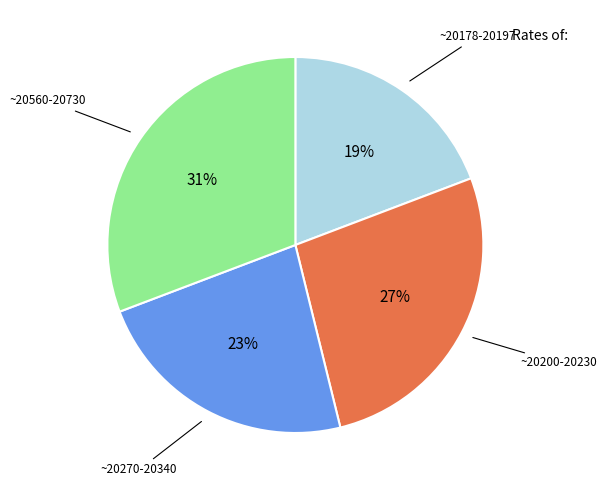

Is there a majority slice in this chart?

No